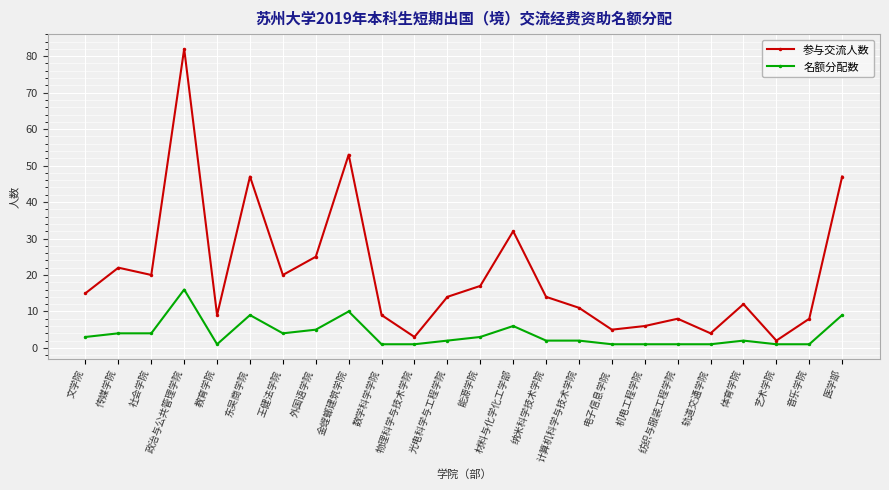

Reading left to right, list all the values displayed in this chart.

参与交流人数: 15	22	20	82	9	47	20	25	53	9	3	14	17	32	14	11	5	6	8	4	12	2	8	47
名额分配数: 3	4	4	16	1	9	4	5	10	1	1	2	3	6	2	2	1	1	1	1	2	1	1	9